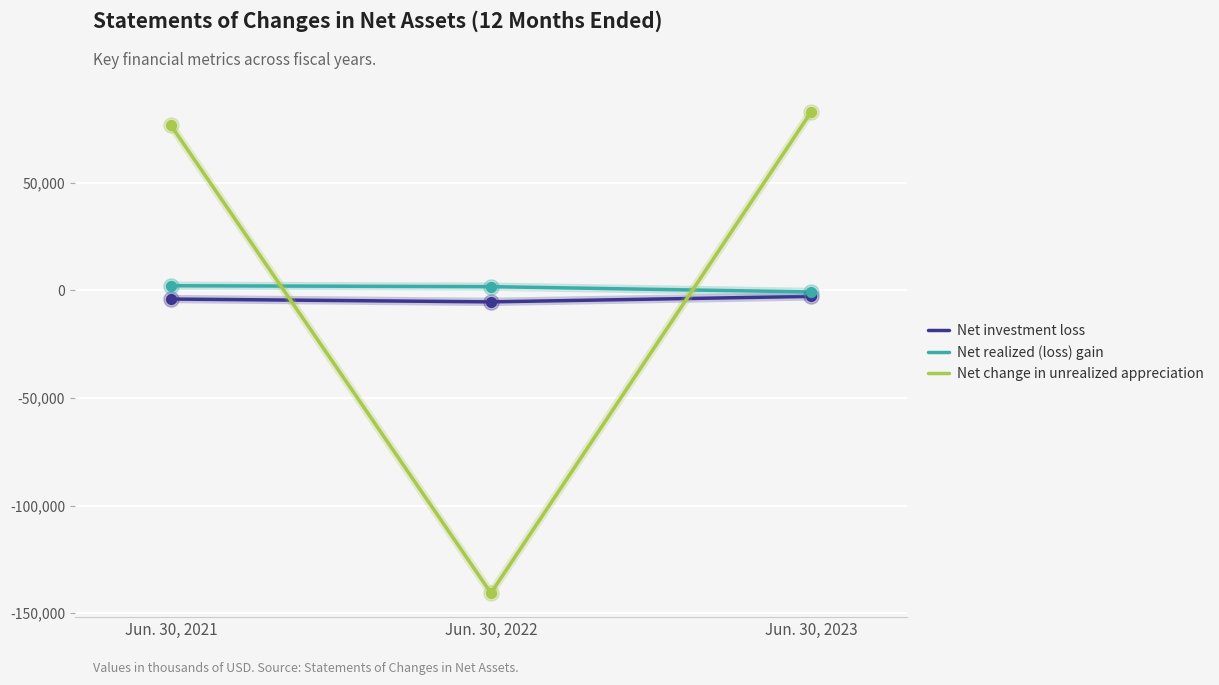

Which series has the widest spread of values?

Net change in unrealized appreciation